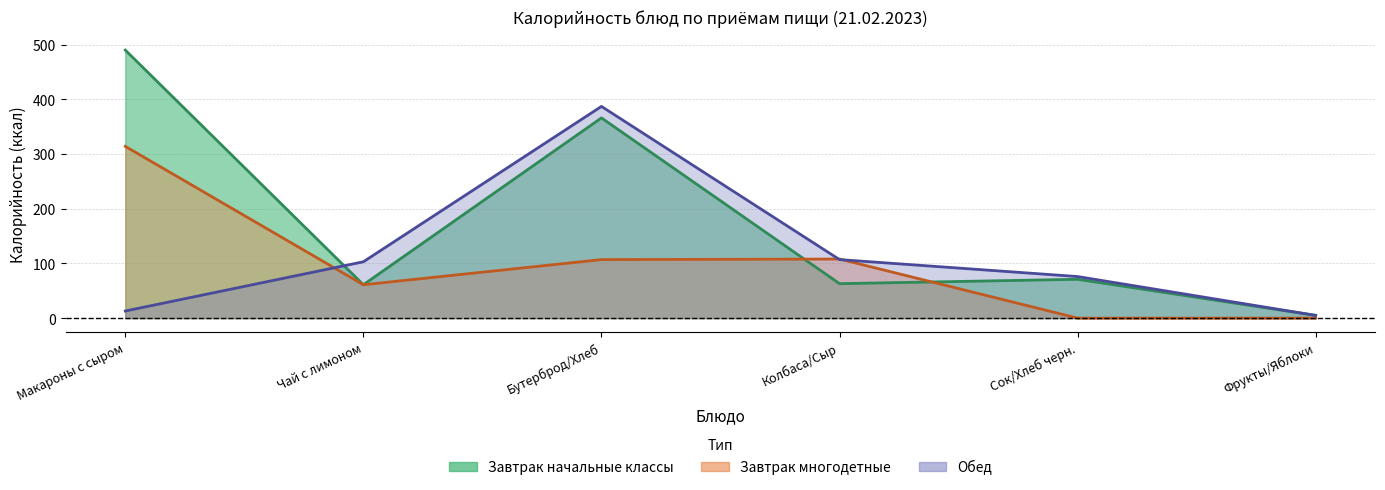

At how many categories does at least one series exceed 460?

1